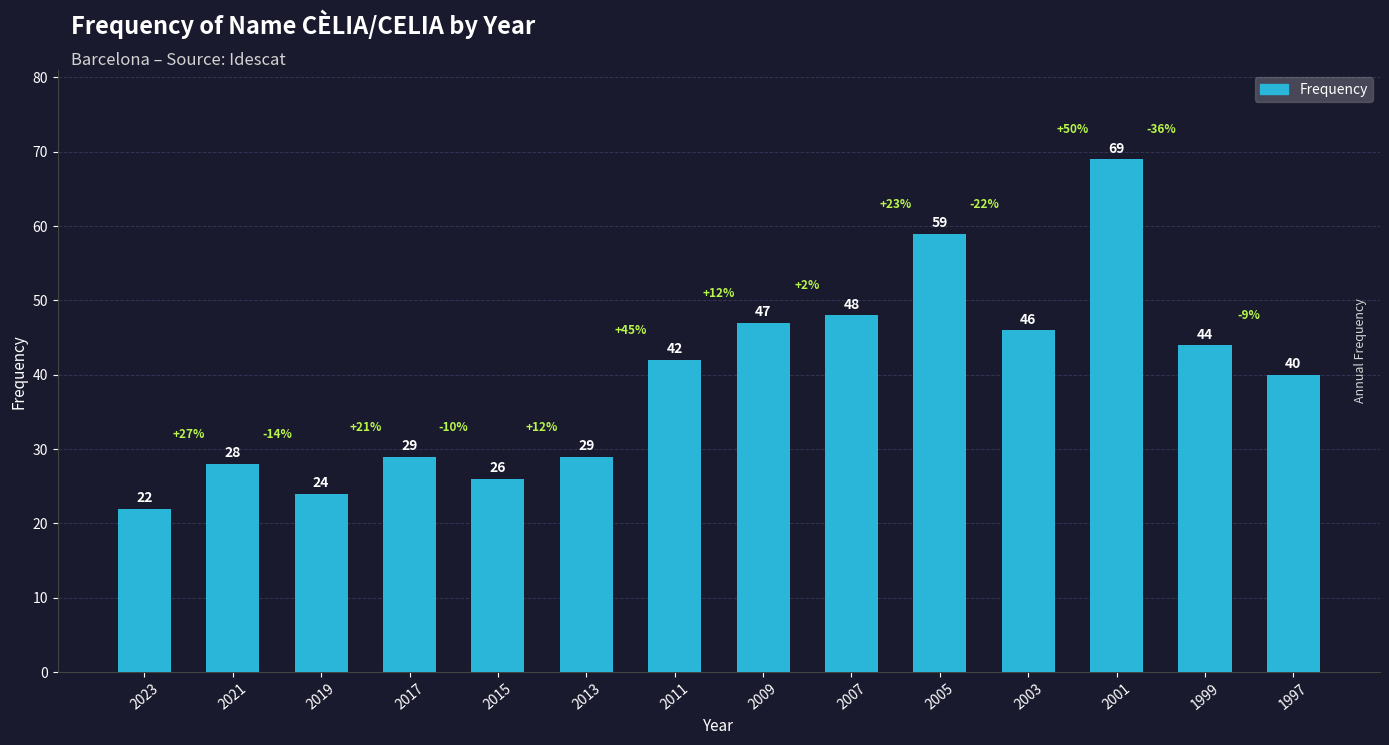

Reading left to right, what are all the values shown in this chart?

2023=22	2021=28	2019=24	2017=29	2015=26	2013=29	2011=42	2009=47	2007=48	2005=59	2003=46	2001=69	1999=44	1997=40